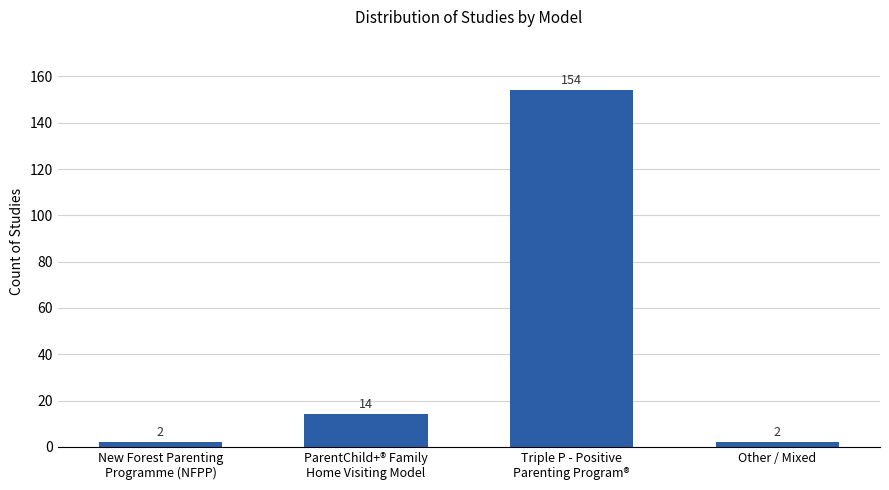

Read the value at ParentChild+® Family
Home Visiting Model.

14